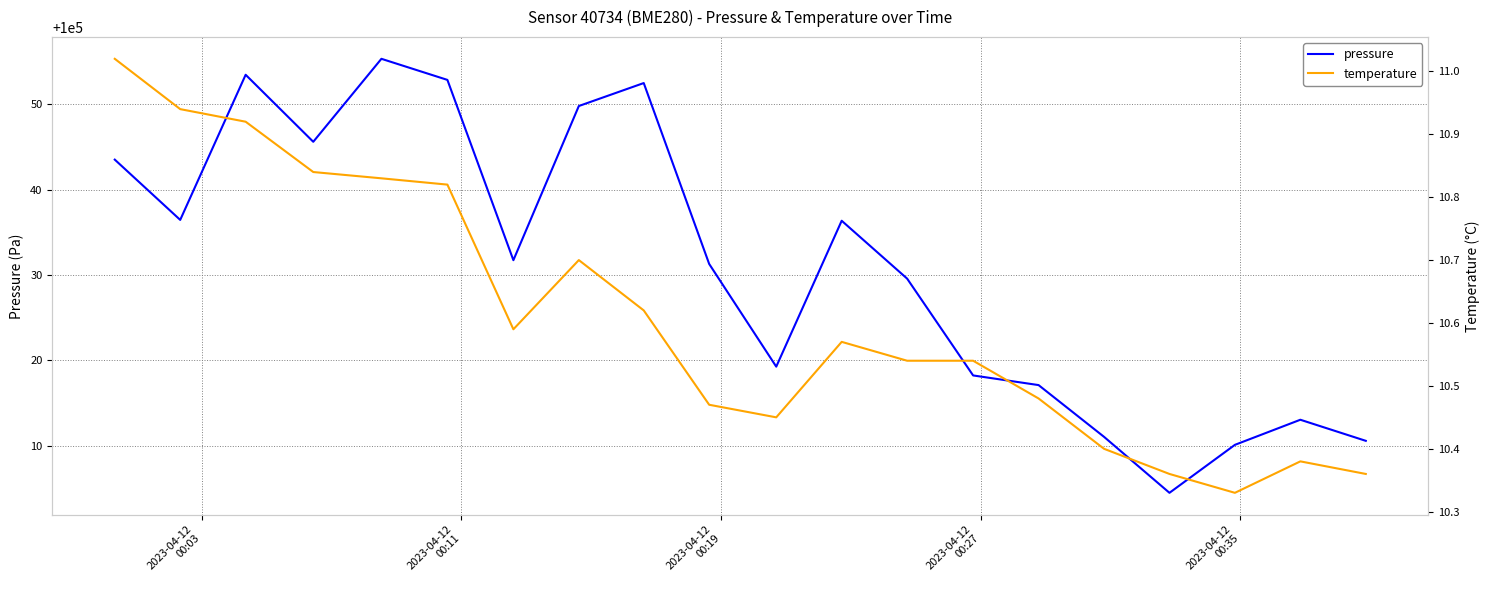

What is the difference between the second highest and minimum values in the temperature series?

0.6